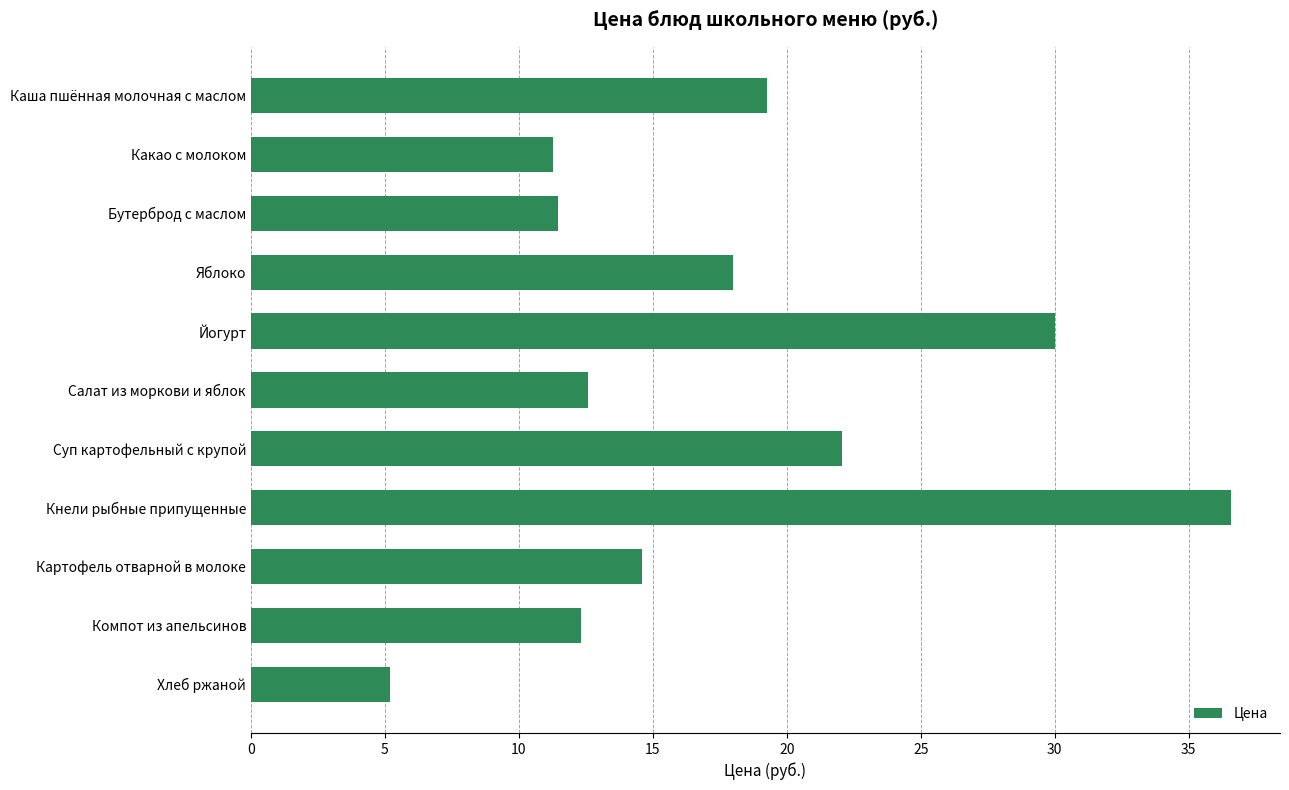

Are the bars horizontal?

Yes